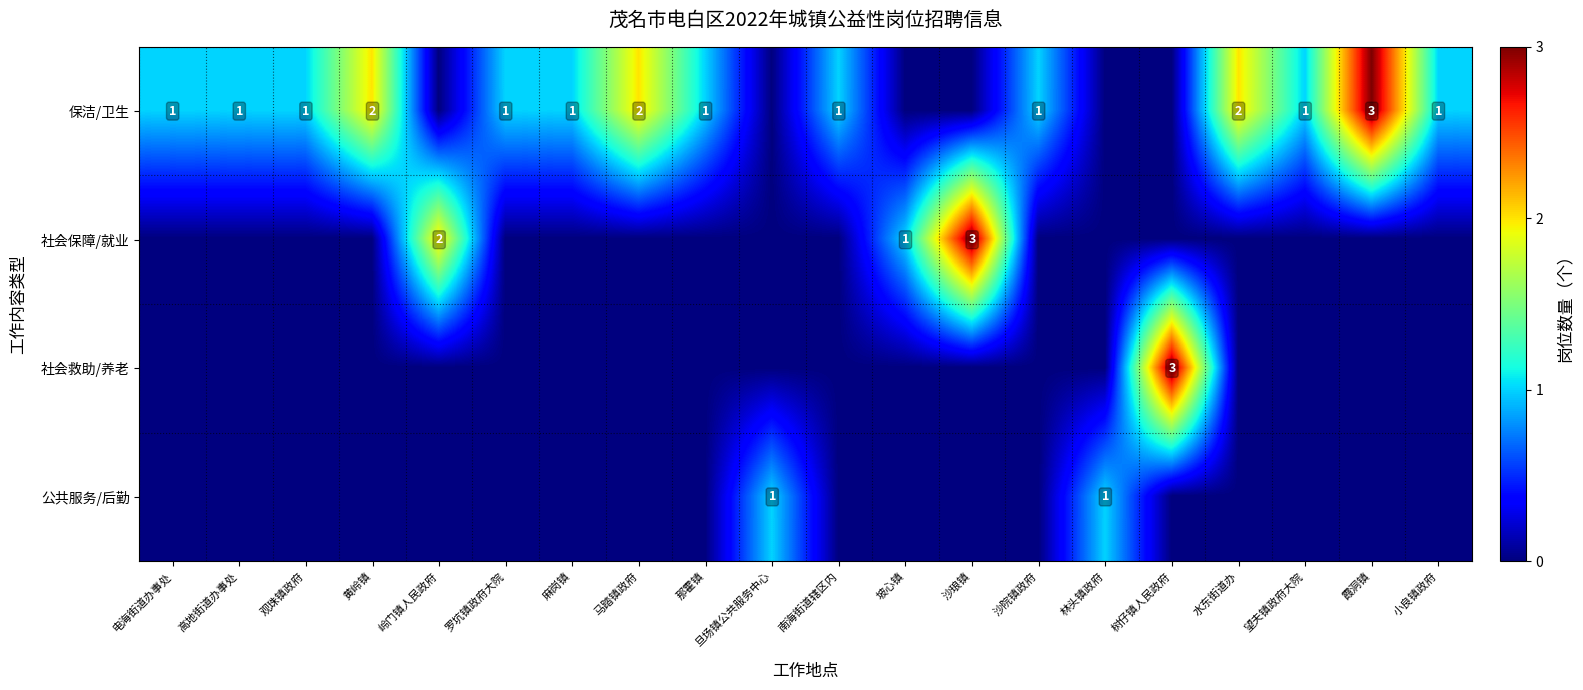

What is the greatest value displayed?

3